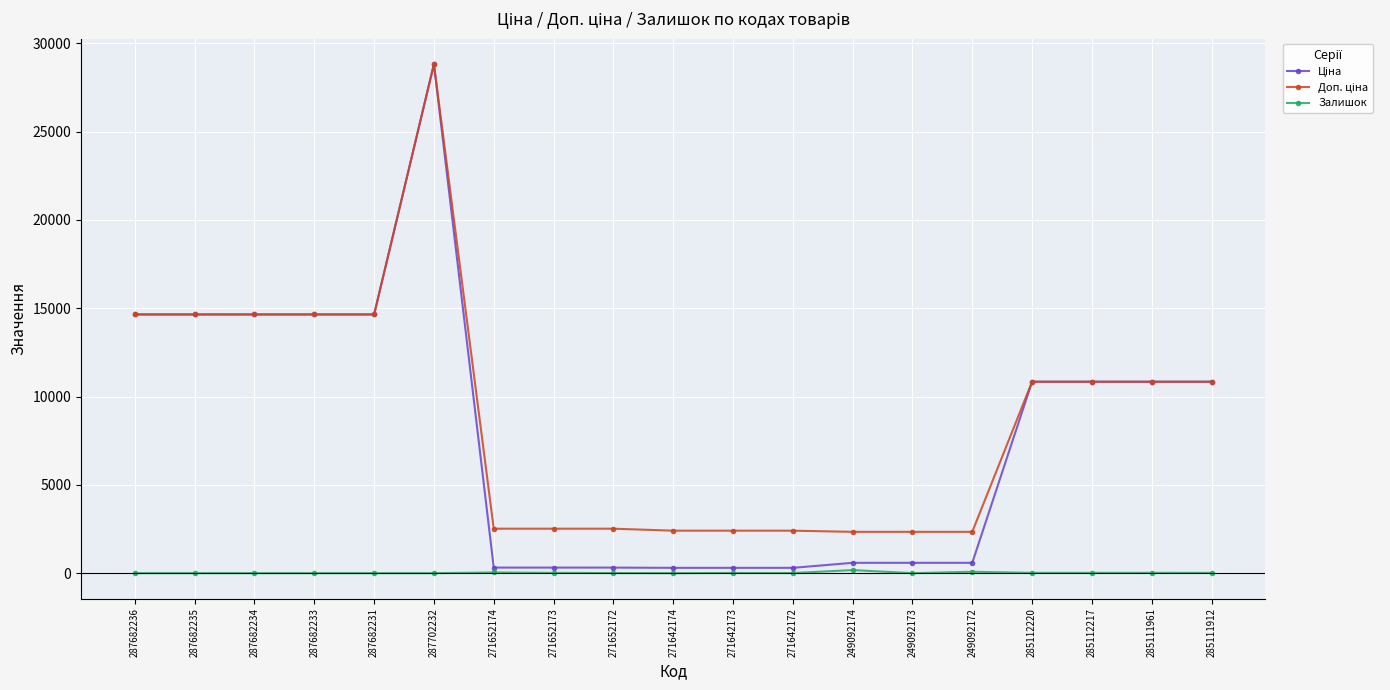

What is the difference between the highest and lowest values at 287702232?

28821.8